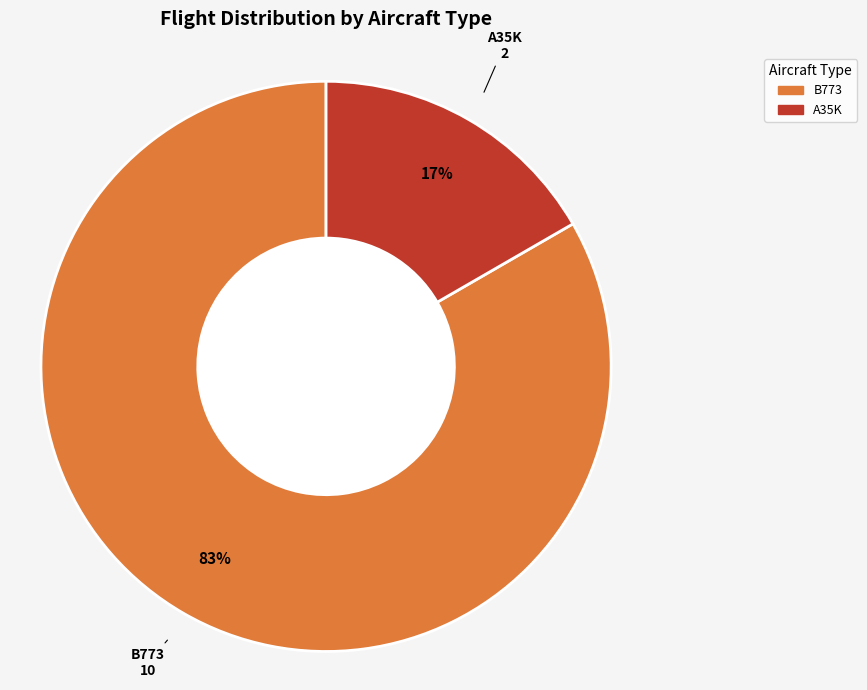

To the nearest percent, what is the average slice percentage?

50%